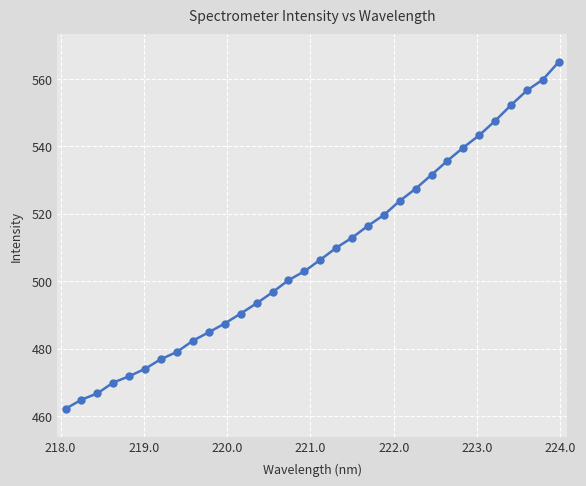

Reading right to left, transcribe all the data shown in this chart.

565.0	559.8	556.6	552.2	547.6	543.3	539.6	535.7	531.6	527.4	523.8	519.6	516.4	512.9	509.9	506.4	502.9	500.3	496.7	493.5	490.4	487.5	484.9	482.4	479.1	476.9	474.1	471.8	470.0	466.8	464.9	462.2